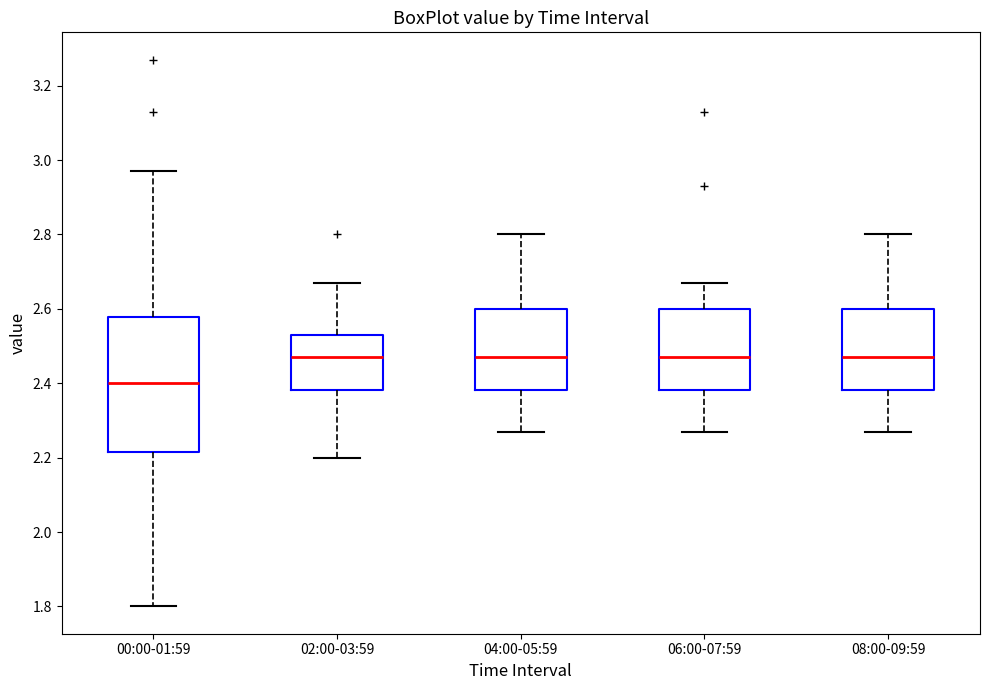

Which box is the tallest, from its lower edge to its upper edge?

00:00-01:59